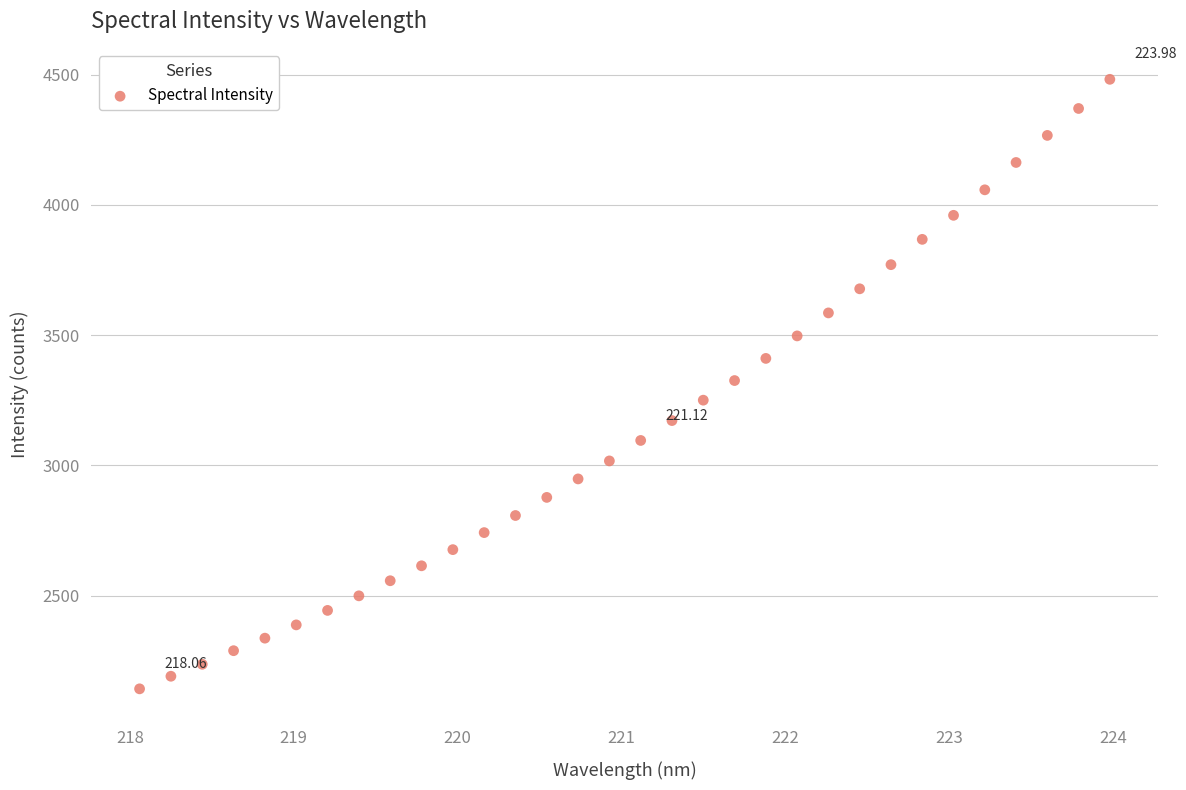

What is the range of Y values (max minus min)?

2340.5